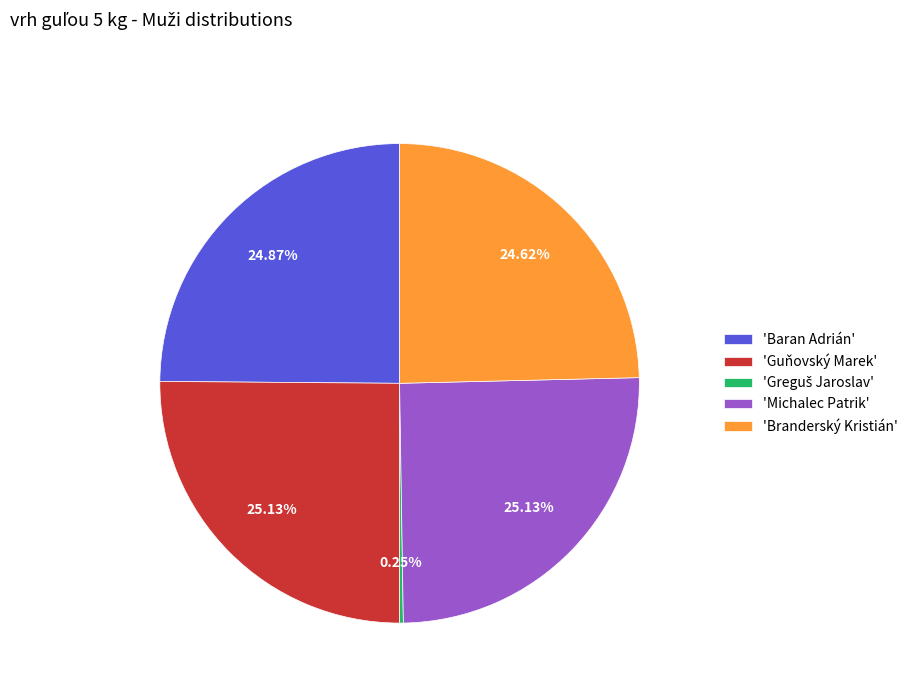

Is there a majority slice in this chart?

No